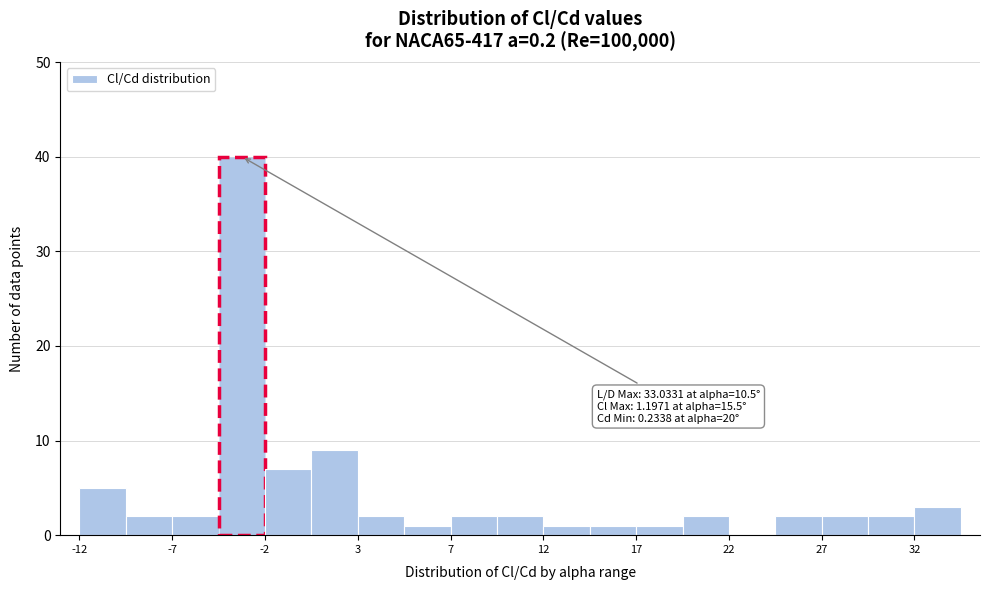

Which range on the x-axis has the tallest bar?

-4.5 to -2.5